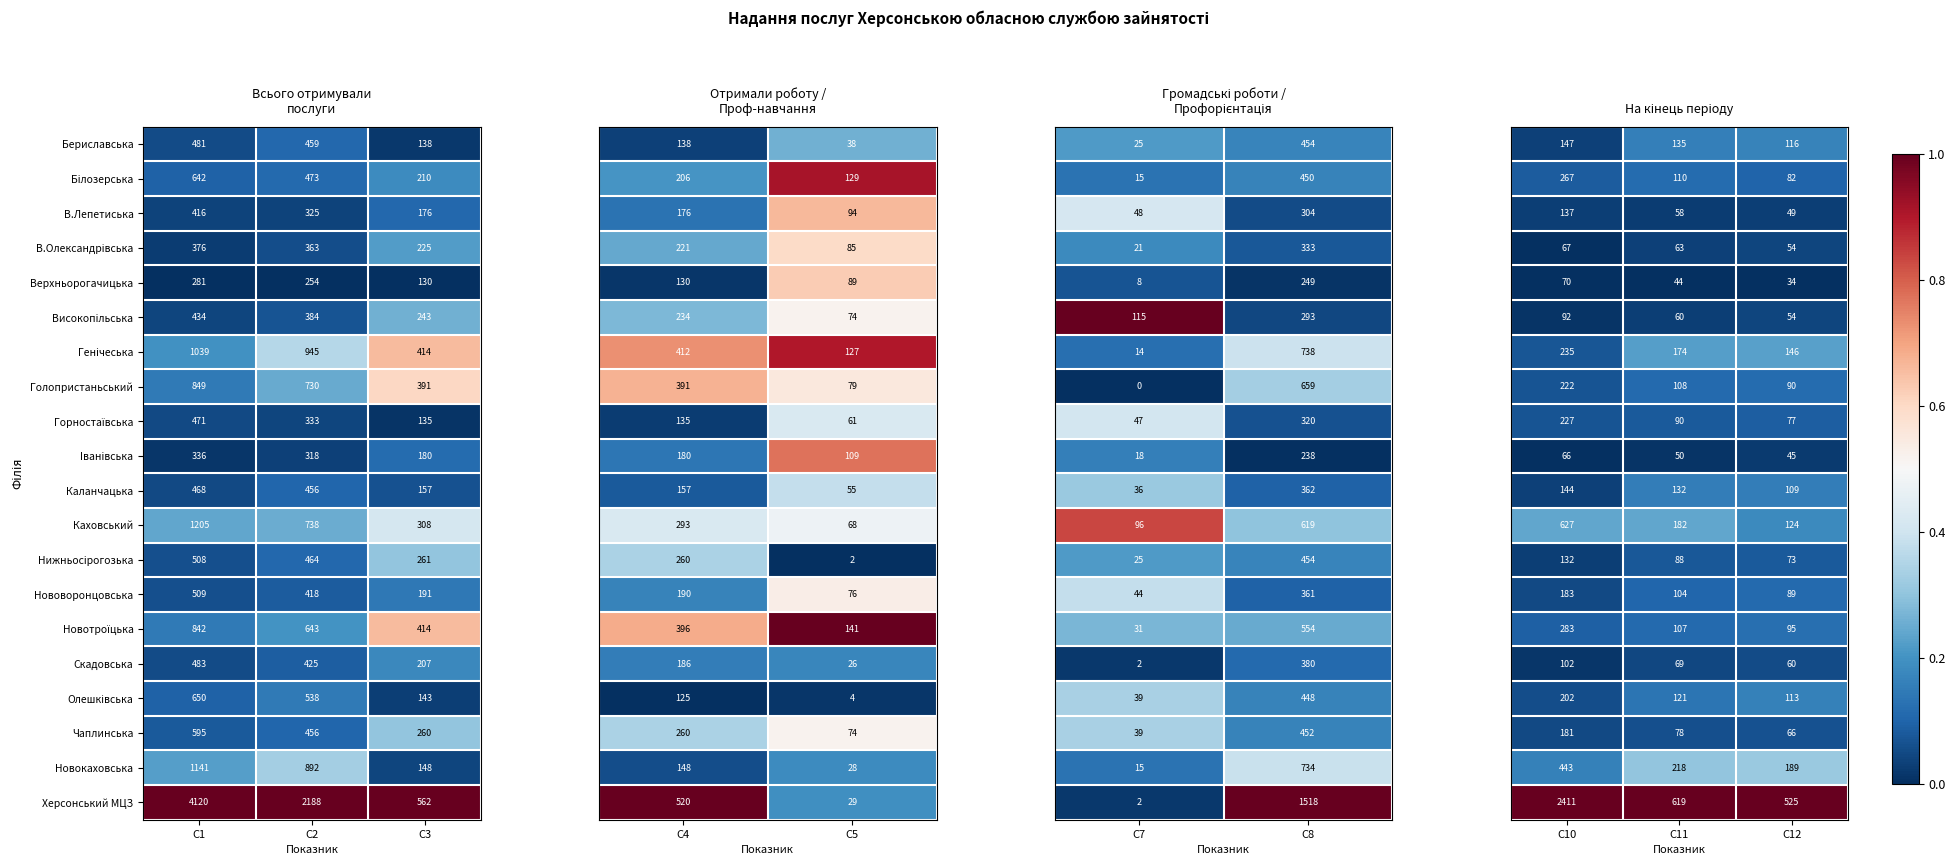

What is the average value of the Херсонський МЦЗ series?

2290